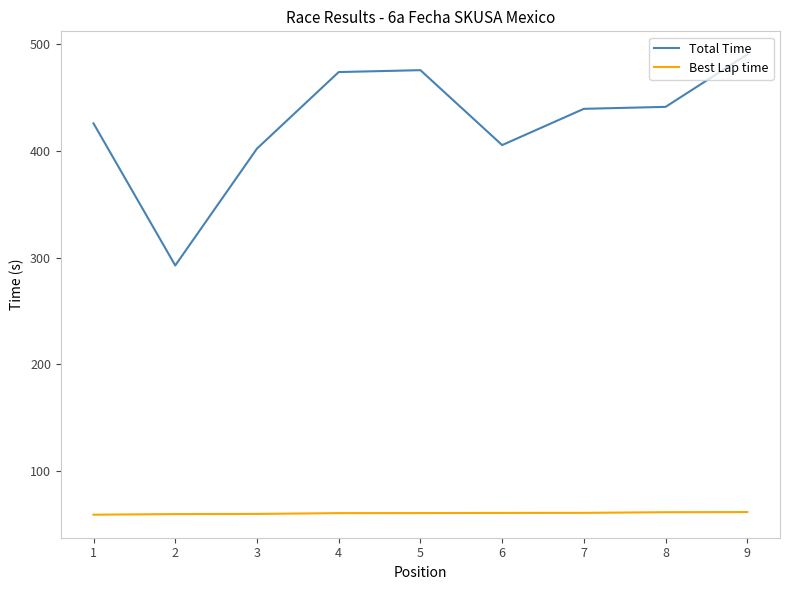

At which category does Total Time reach its first local valley?

2